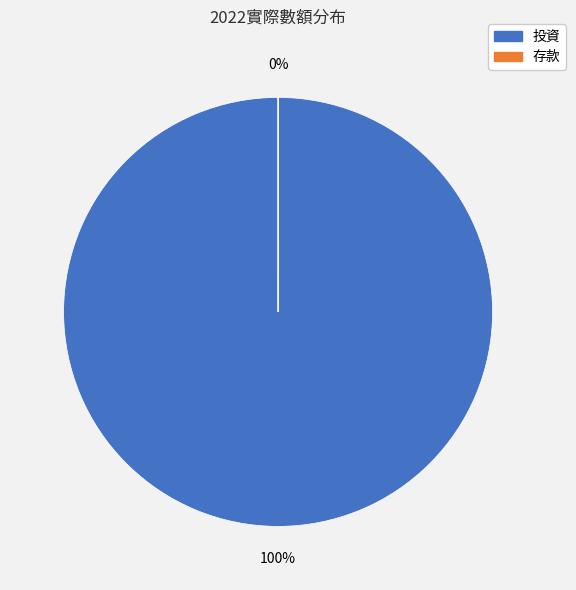

To the nearest percent, what is the average slice percentage?

50%